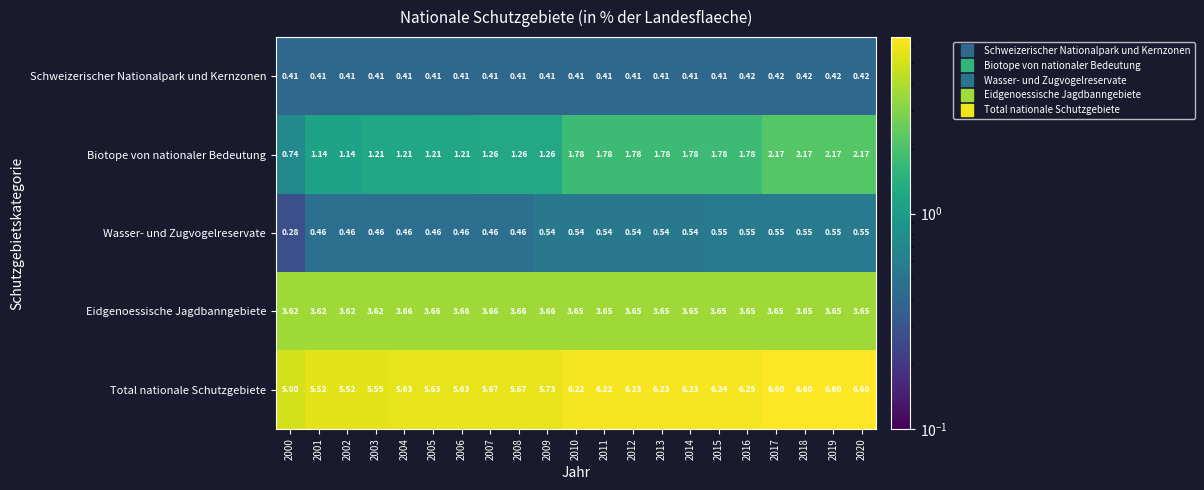

How many series are shown in this chart?

5